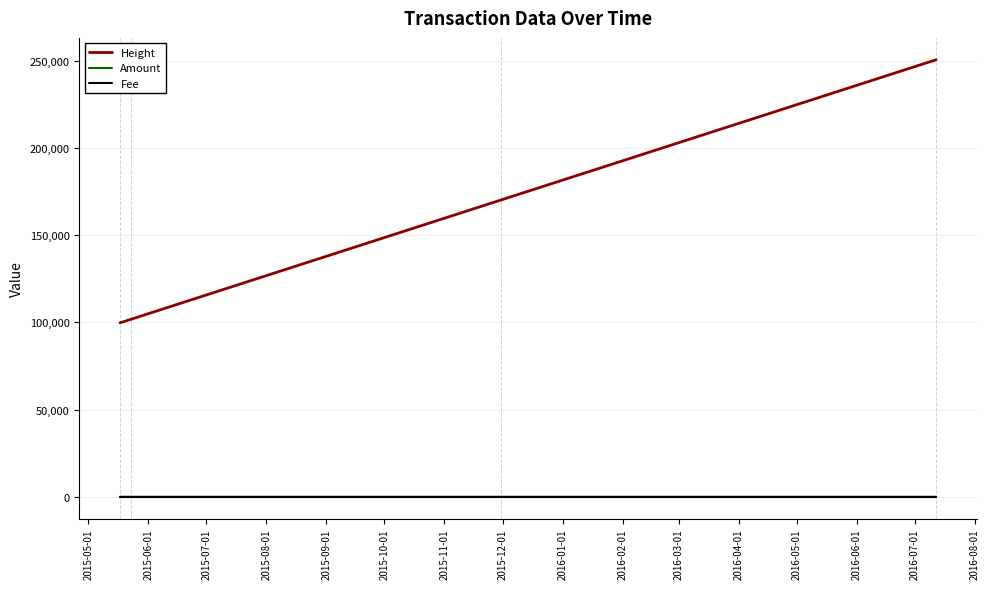

True or false: Height and Fee intersect in this chart.

False